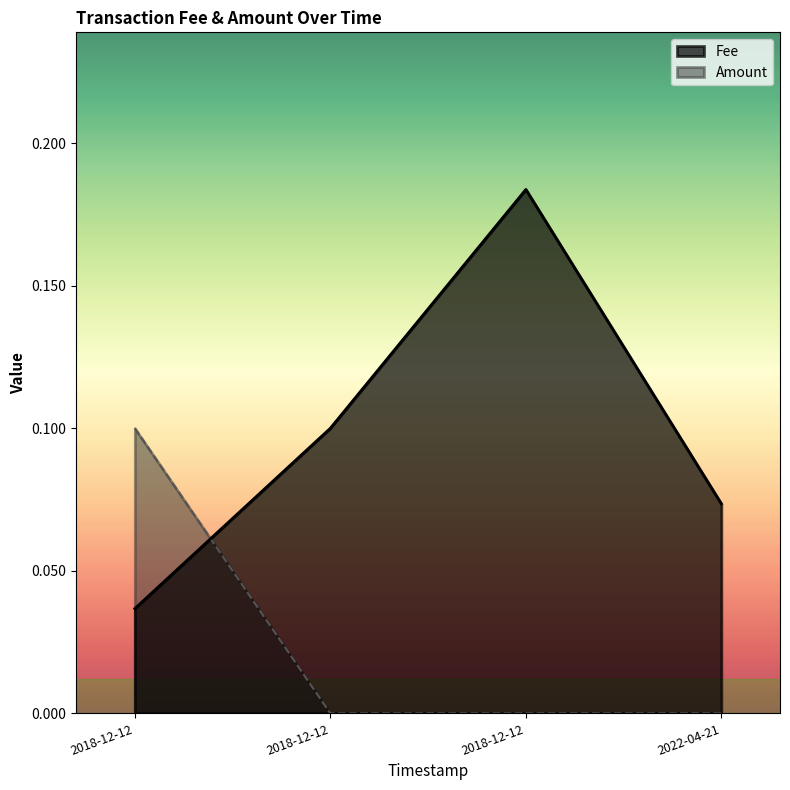

The value of Amount at 2018-12-12 13:07:09 is 0.0. True or false?

True